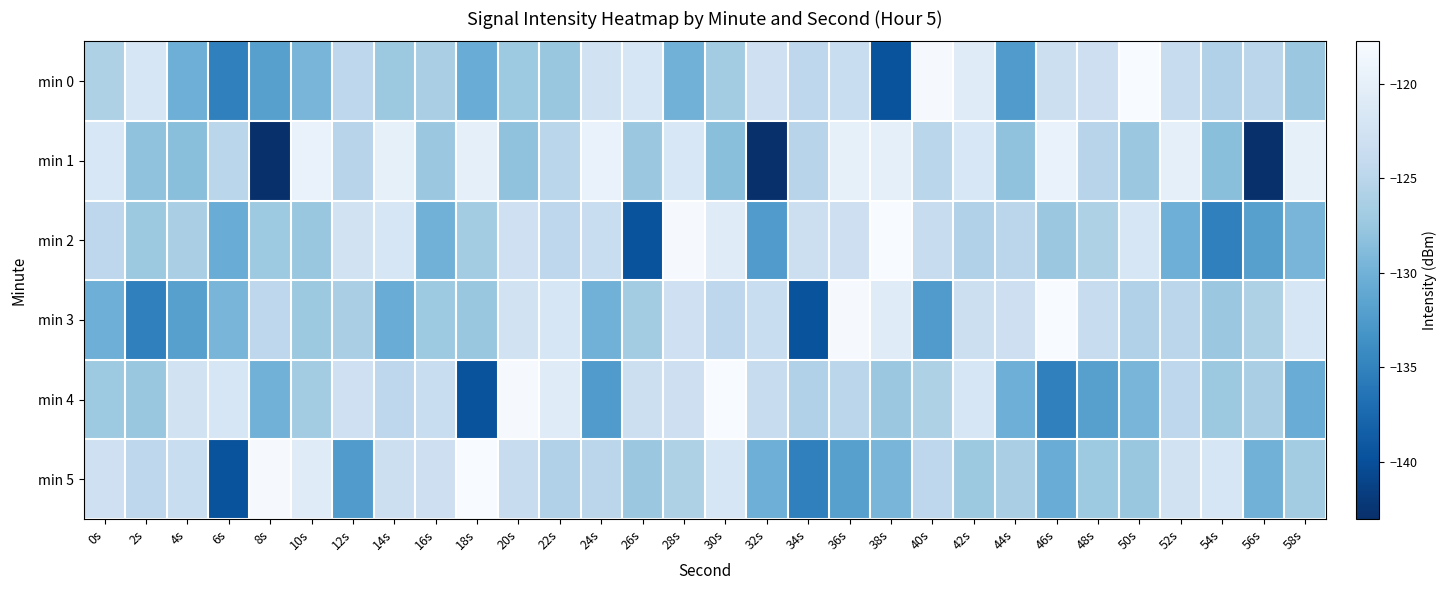

Which has a higher value, 28s or 12s?

12s